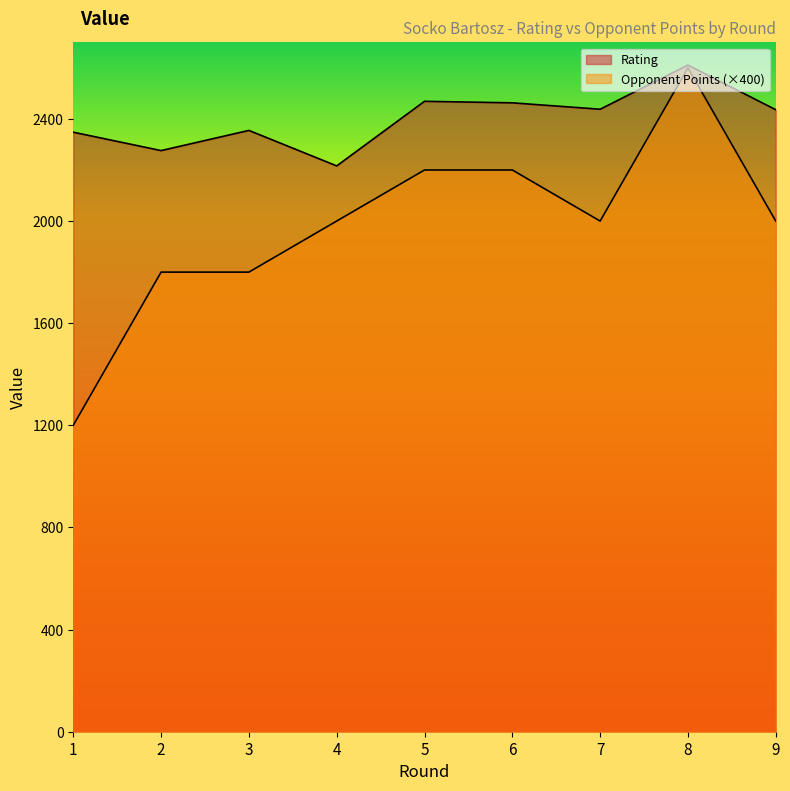

True or false: Rating has more than 1 interior local peaks.

True